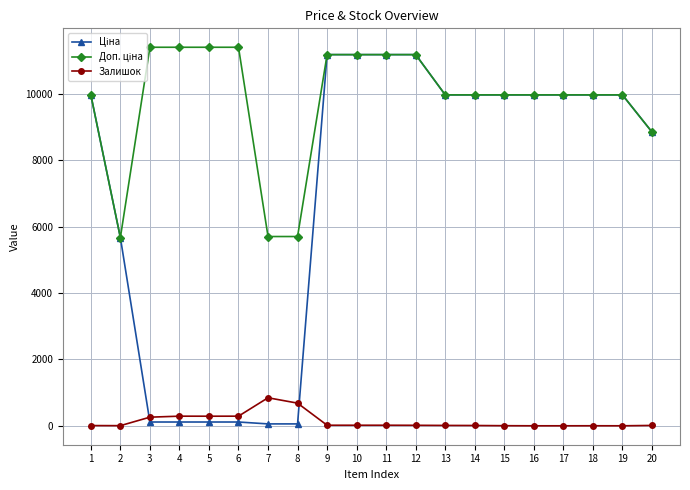

The value of Залишок at 16 is -465.0. True or false?

False